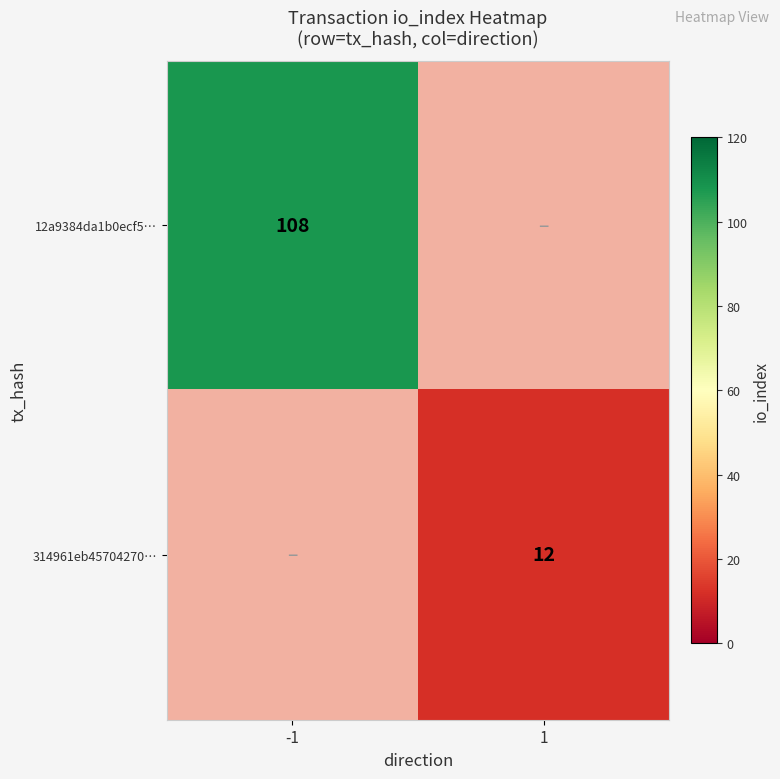

Is the value of 12a9384da1b0ecf5… at -1 greater than the value of 314961eb45704270… at 1?

Yes